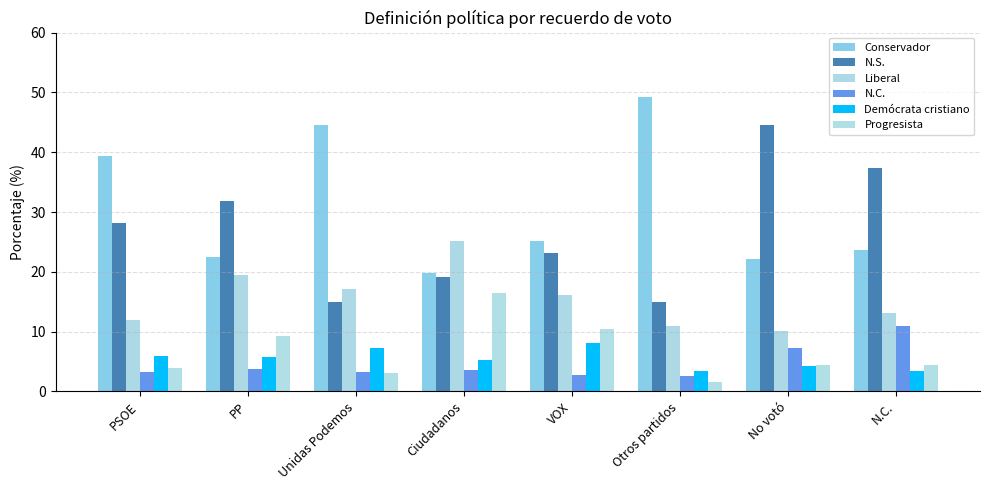

Reading left to right, what are all the values shown in this chart?

Conservador: 39.3	22.5	44.6	19.8	25.1	49.2	22.1	23.7
N.S.: 28.1	31.8	14.9	19.1	23.2	15.0	44.6	37.4
Liberal: 12.0	19.4	17.2	25.1	16.2	10.9	10.1	13.2
N.C.: 3.3	3.7	3.3	3.6	2.7	2.5	7.3	11.0
Demócrata cristiano: 5.9	5.8	7.3	5.3	8.1	3.4	4.3	3.4
Progresista: 3.9	9.2	3.0	16.4	10.4	1.6	4.4	4.4